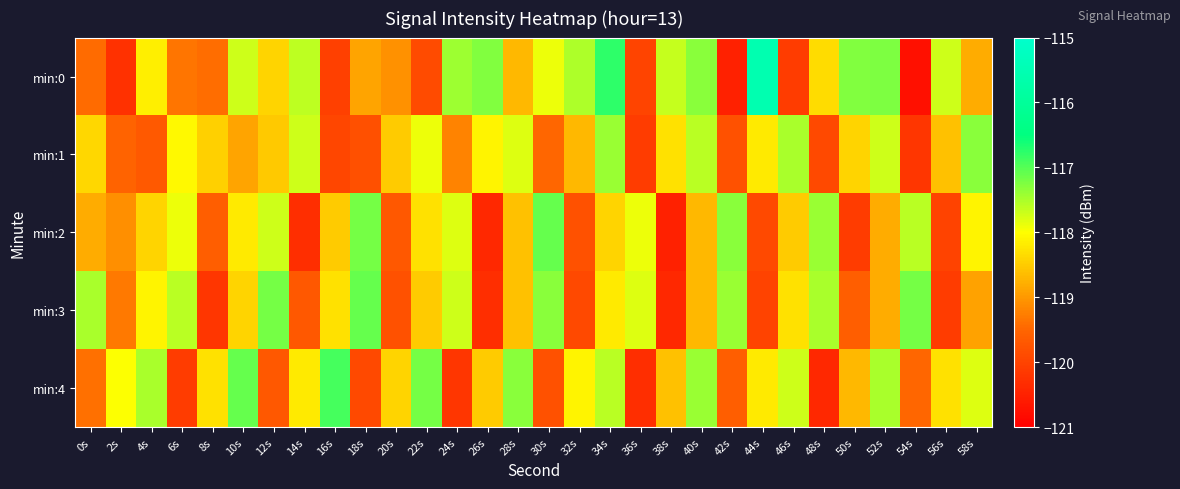

What is the difference between the highest and lowest values at 54s?

3.6